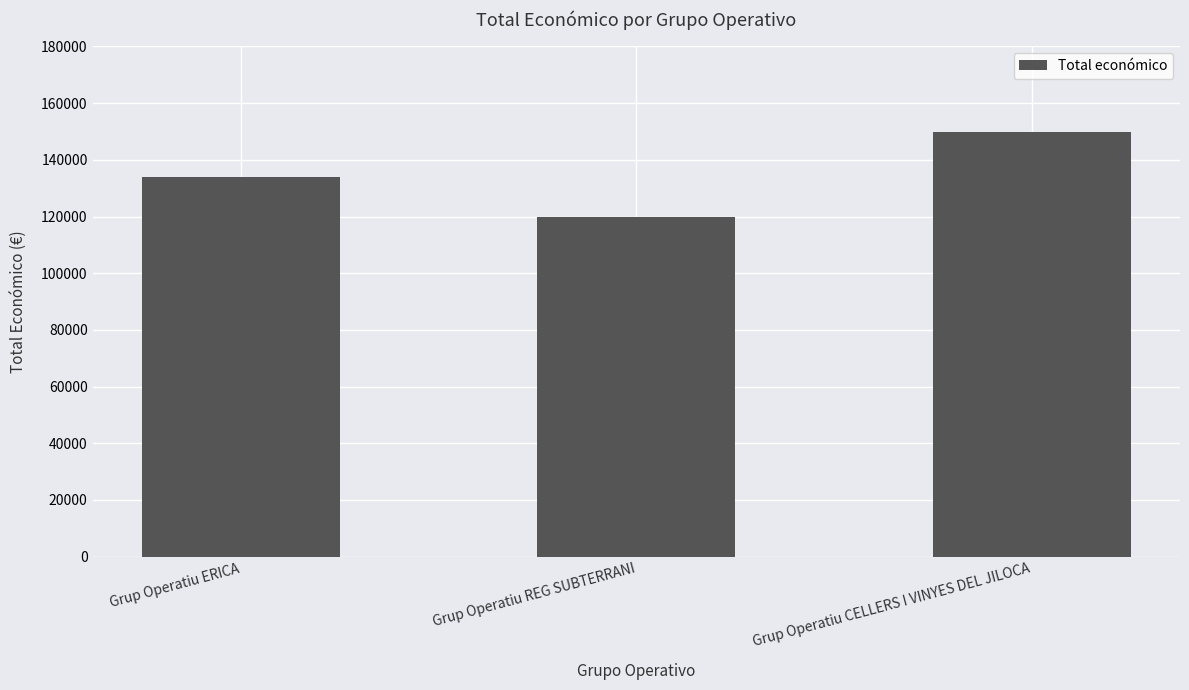

Approximately how many times larger is the value at Grup Operatiu REG SUBTERRANI compared to Grup Operatiu CELLERS I VINYES DEL JILOCA?

0.8